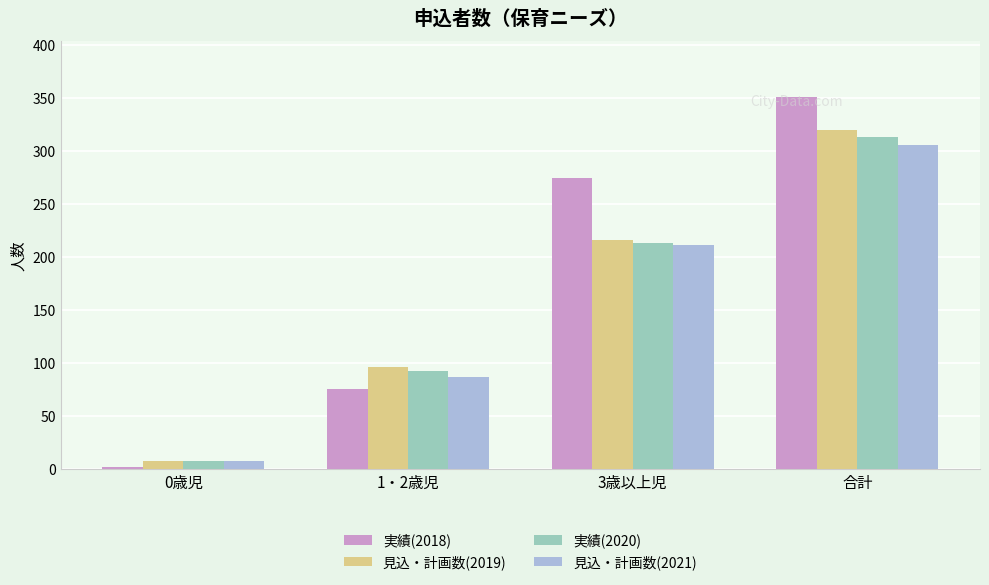

How many bars are there in total?

16